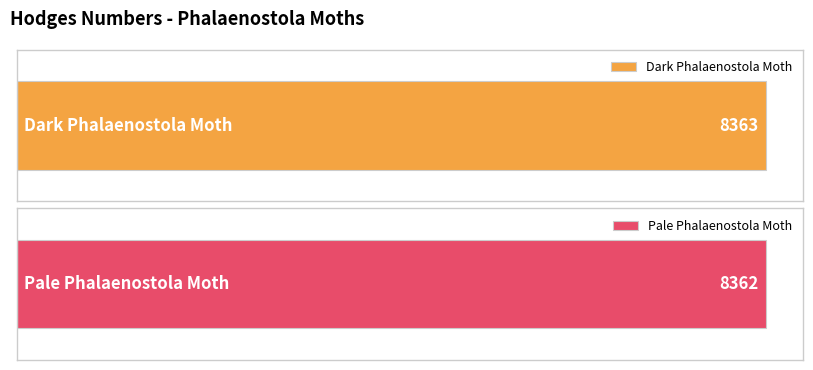

Reading right to left, transcribe all the data shown in this chart.

8362	8363